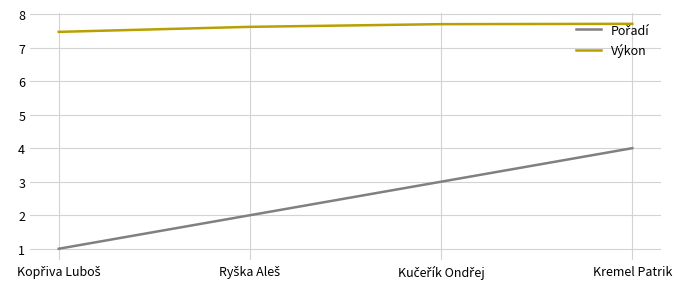

What is the average value of the Výkon series?

7.6